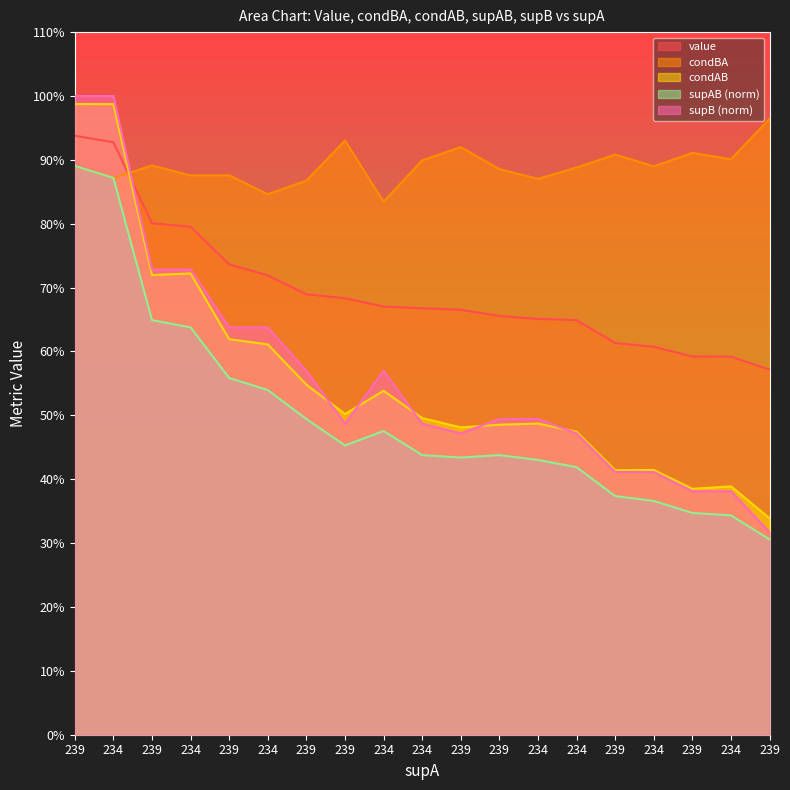

What are all the series names shown in the legend?

value, condBA, condAB, supAB (norm), supB (norm)